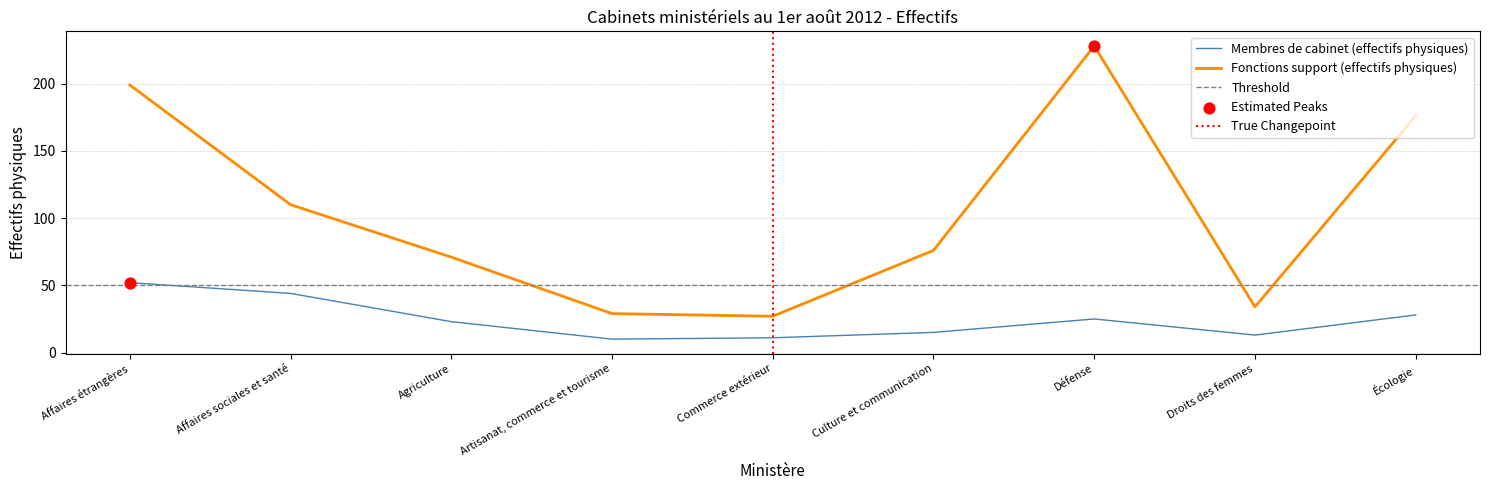

What is the total value across all series at Droits des femmes?

47